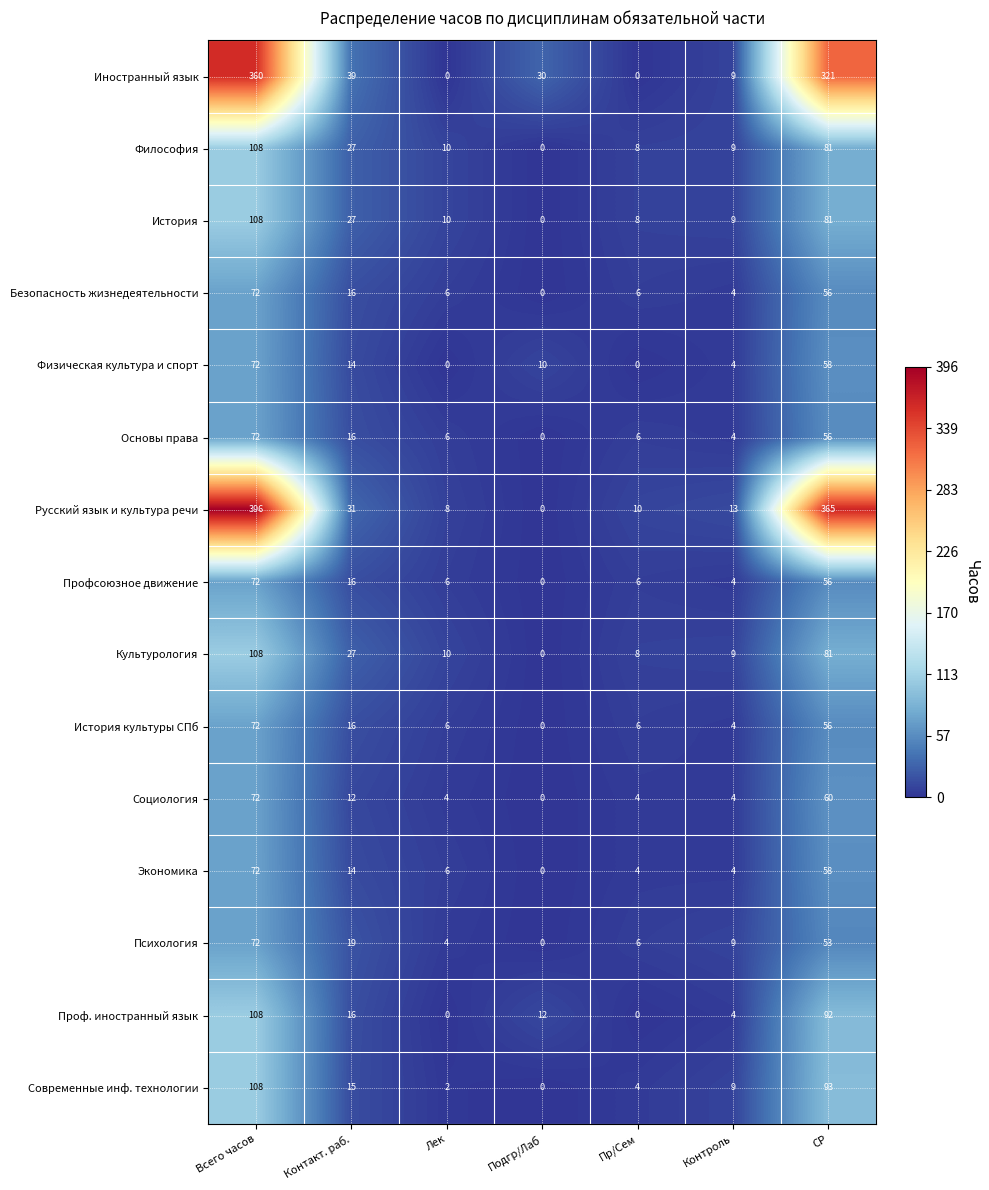

What is the approximate value of Психология at СР, to the nearest 10?

50